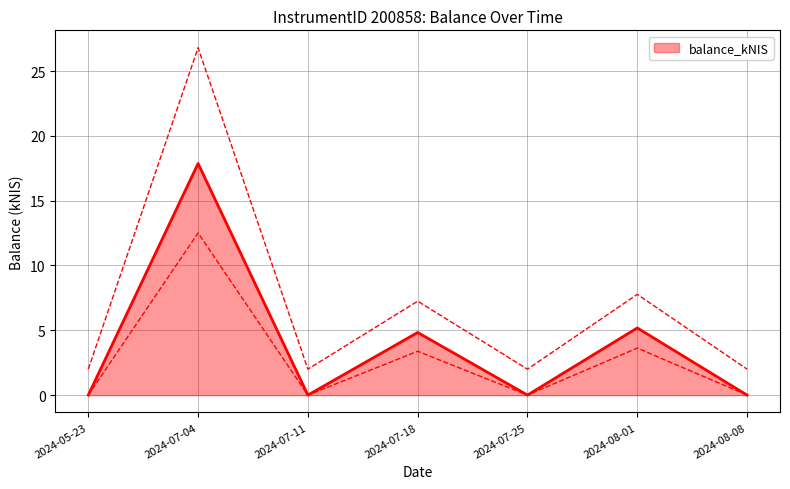

What is the difference between the maximum and minimum values?

17.9